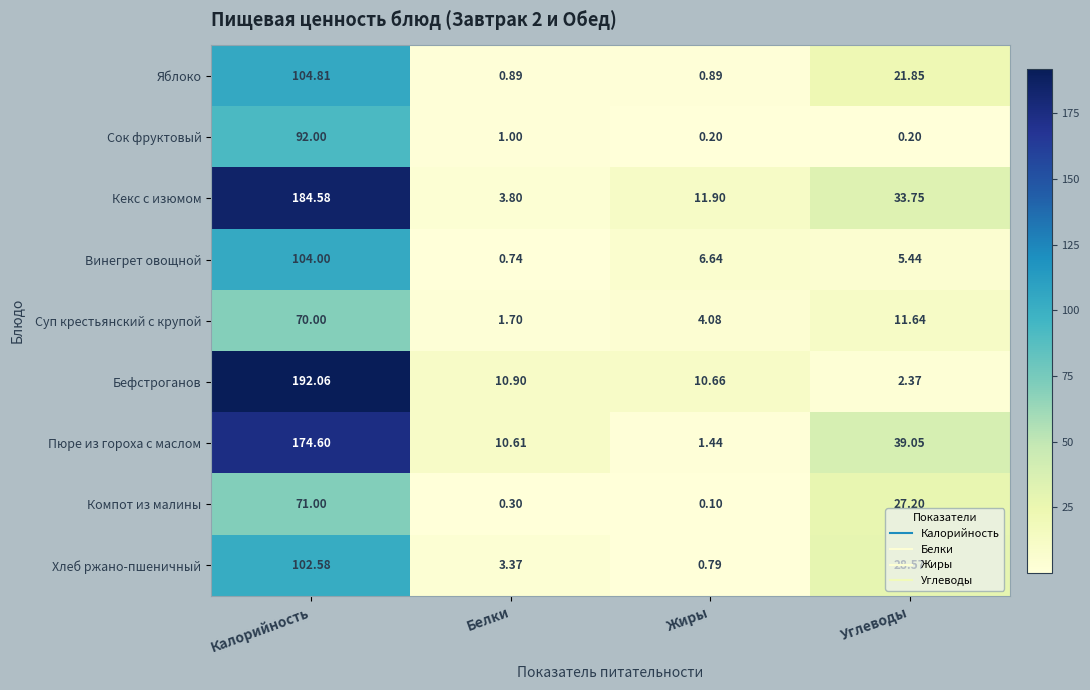

At how many categories does at least one series exceed 106?

1